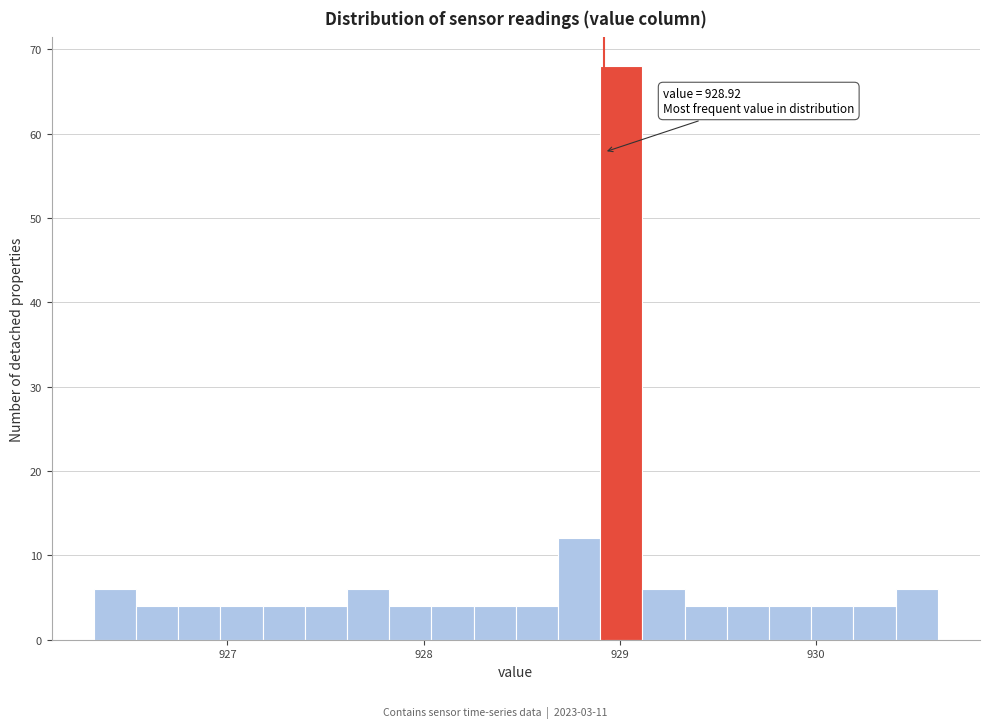

Read against the x-axis, roughly where is the centre of the tallest bar?

929.0